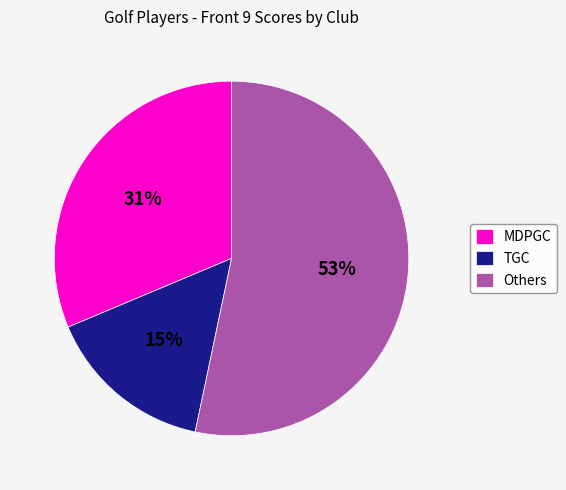

Which slice is the smallest?

TGC